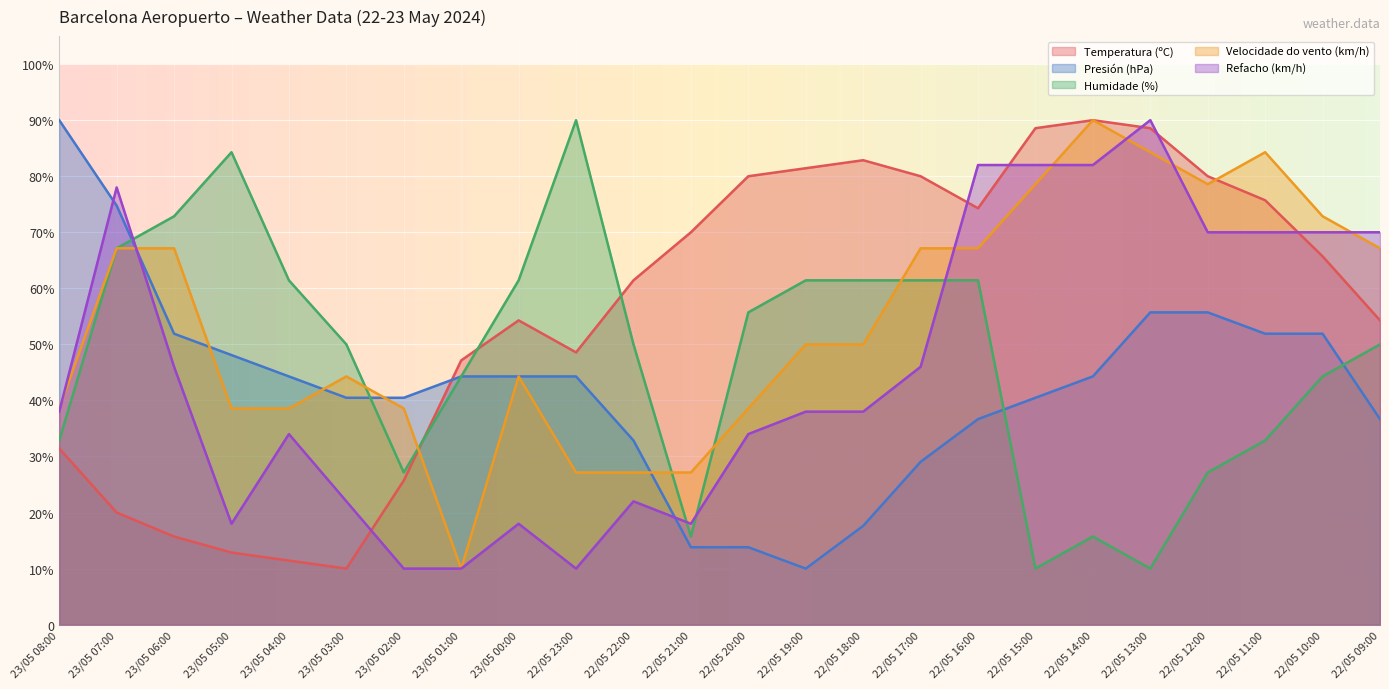

Between 22/05 12:00 and 23/05 07:00, which is larger?

22/05 12:00